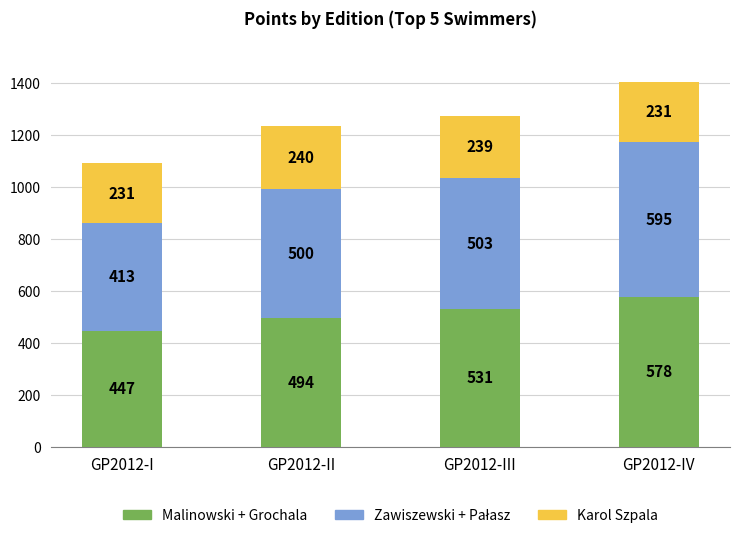

List the labels in order of Malinowski + Grochala value, smallest first.

GP2012-I, GP2012-II, GP2012-III, GP2012-IV